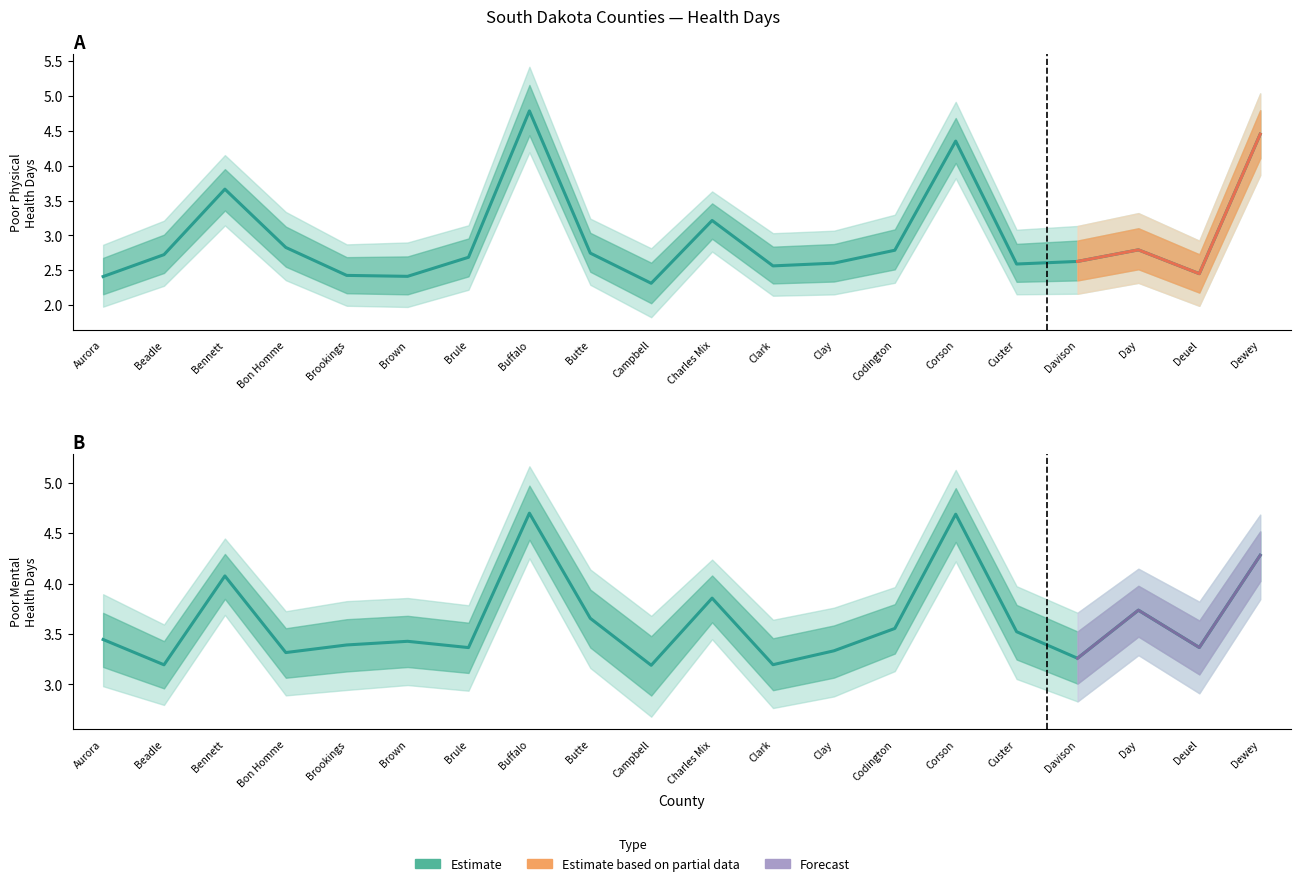

What is the label of the 11th point from the left?

Charles Mix